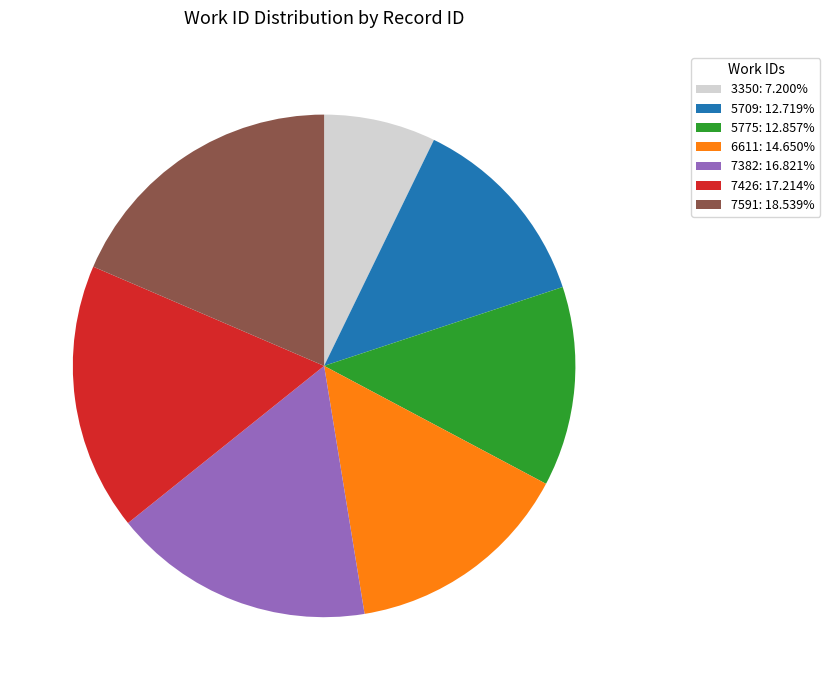

What is the smallest slice in the pie chart?

3350